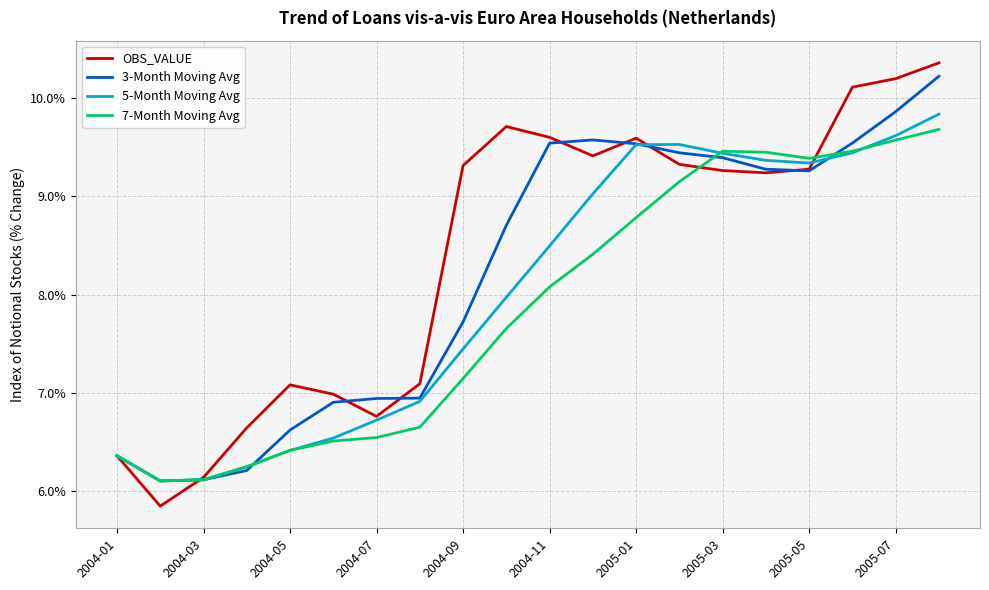

Rank the series by their average value, from highest to lowest.

OBS_VALUE, 3-Month Moving Avg, 5-Month Moving Avg, 7-Month Moving Avg